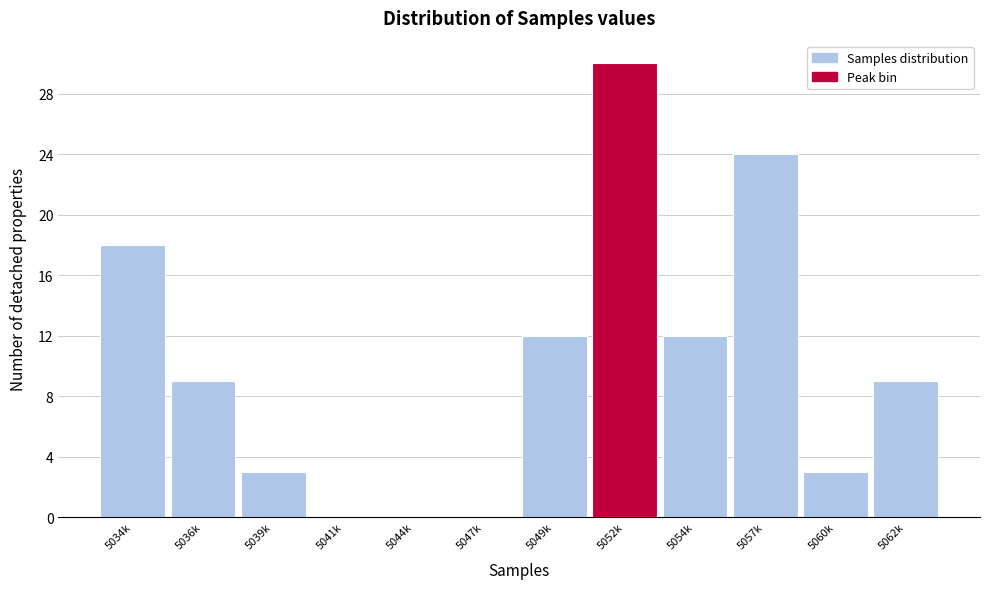

Reading right to left, transcribe all the data shown in this chart.

5062k=9	5060k=3	5057k=24	5054k=12	5052k=30	5049k=12	5047k=0	5044k=0	5041k=0	5039k=3	5036k=9	5034k=18